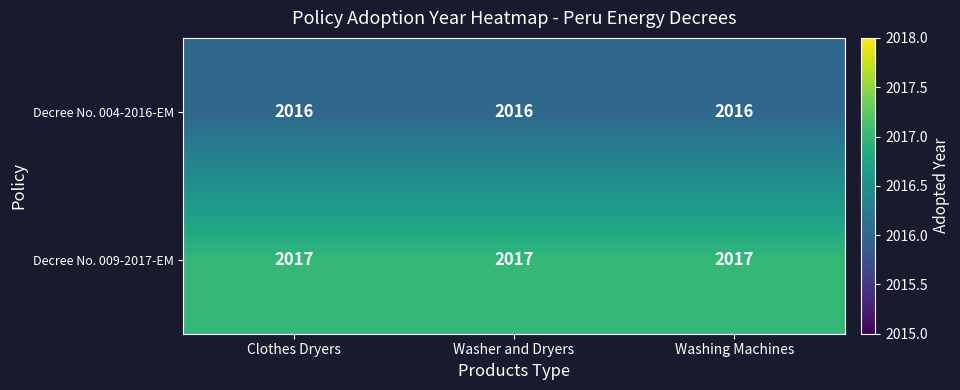

What is the spread (max minus min) of values at Clothes Dryers?

1